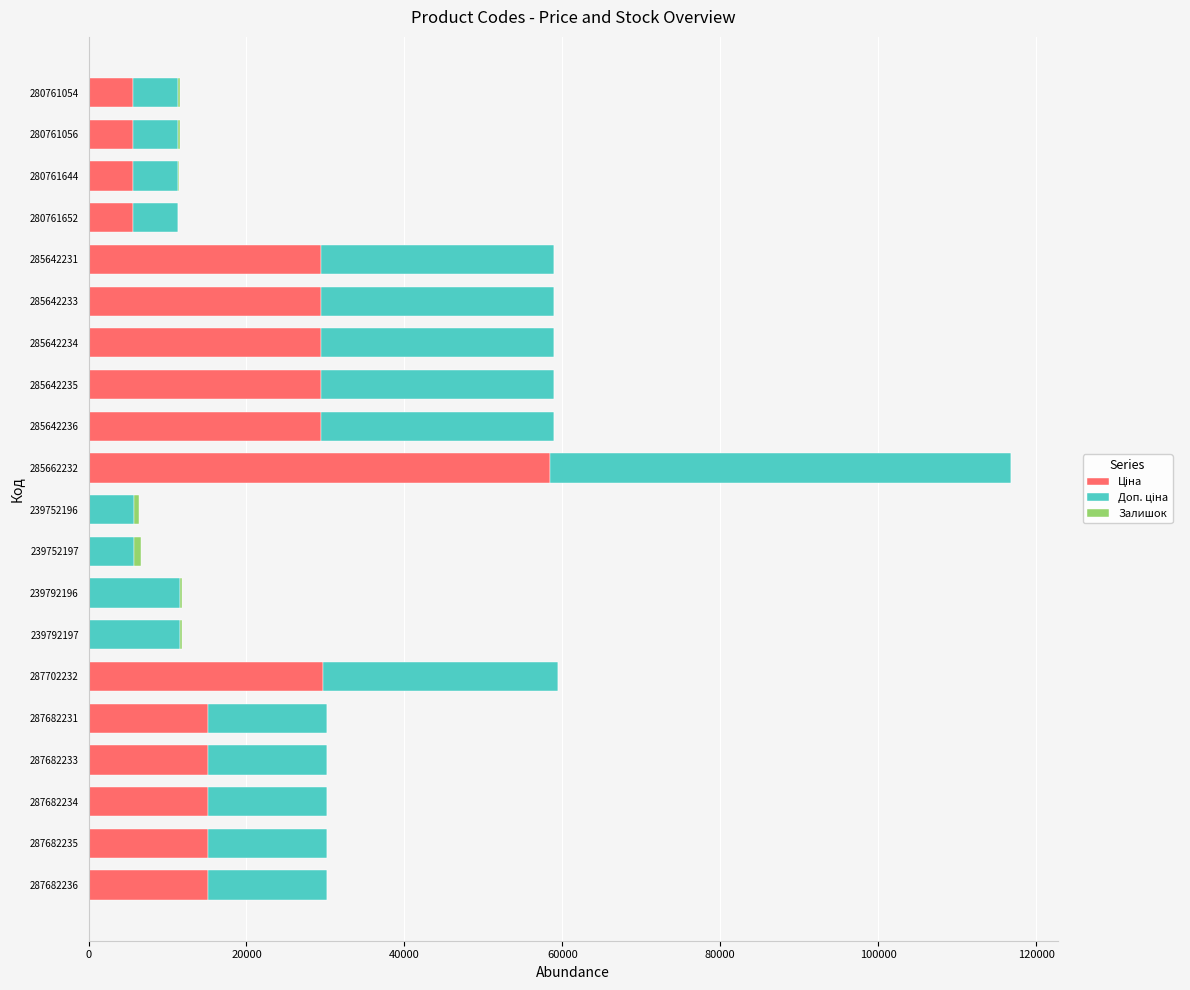

What is the total value across all series at 287682236?

30240.0